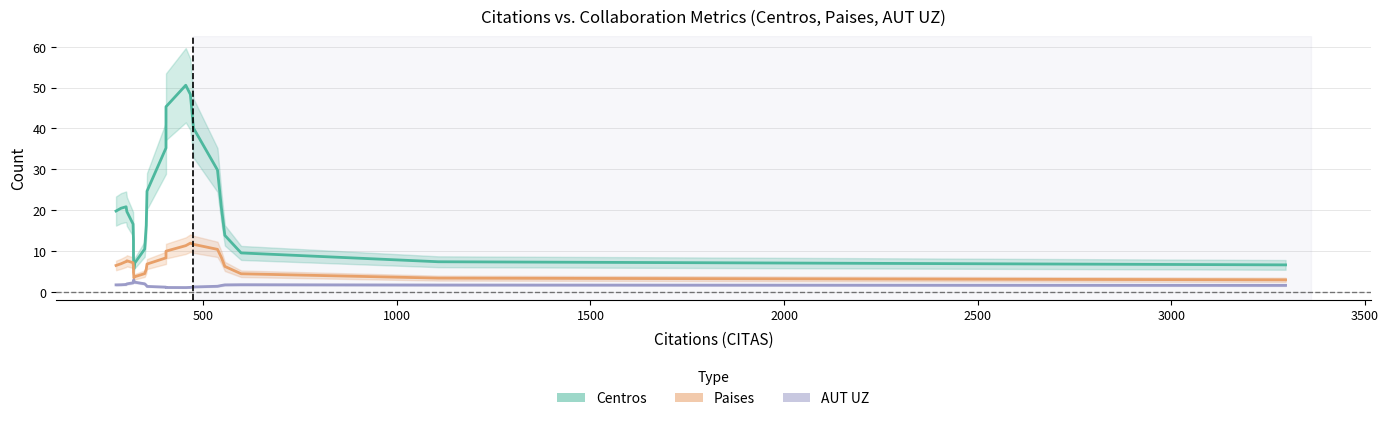

What are all the series names shown in the legend?

Centros, Paises, AUT UZ